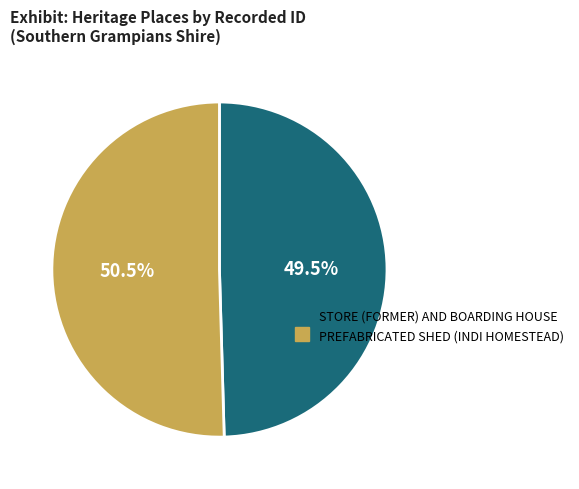

What percentage do PREFABRICATED SHED (INDI HOMESTEAD) and STORE (FORMER) AND BOARDING HOUSE together represent?

100.0%